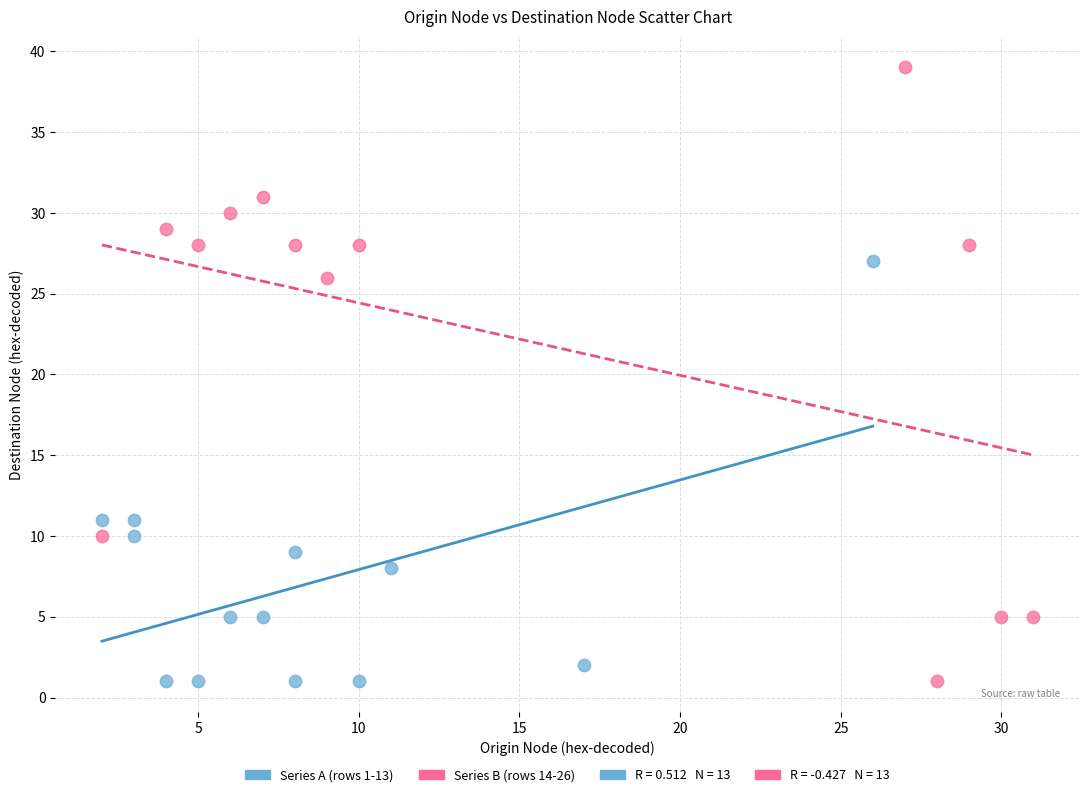

Which series contains the highest Y value?

Series B (rows 14-26)